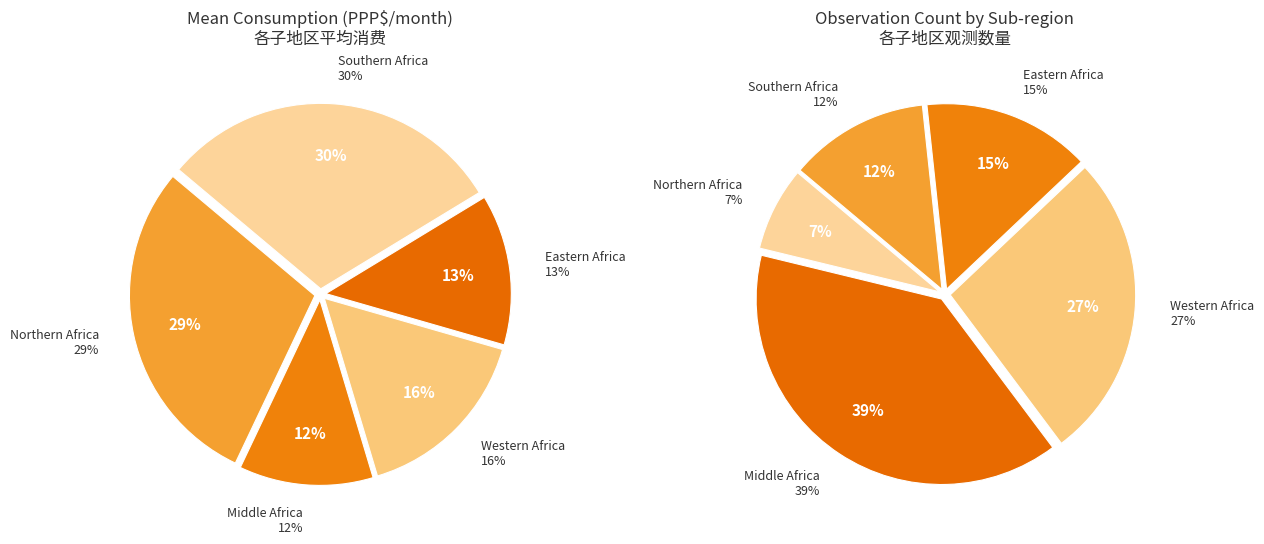

True or false: Northern Africa accounts for 1% of the total.

False